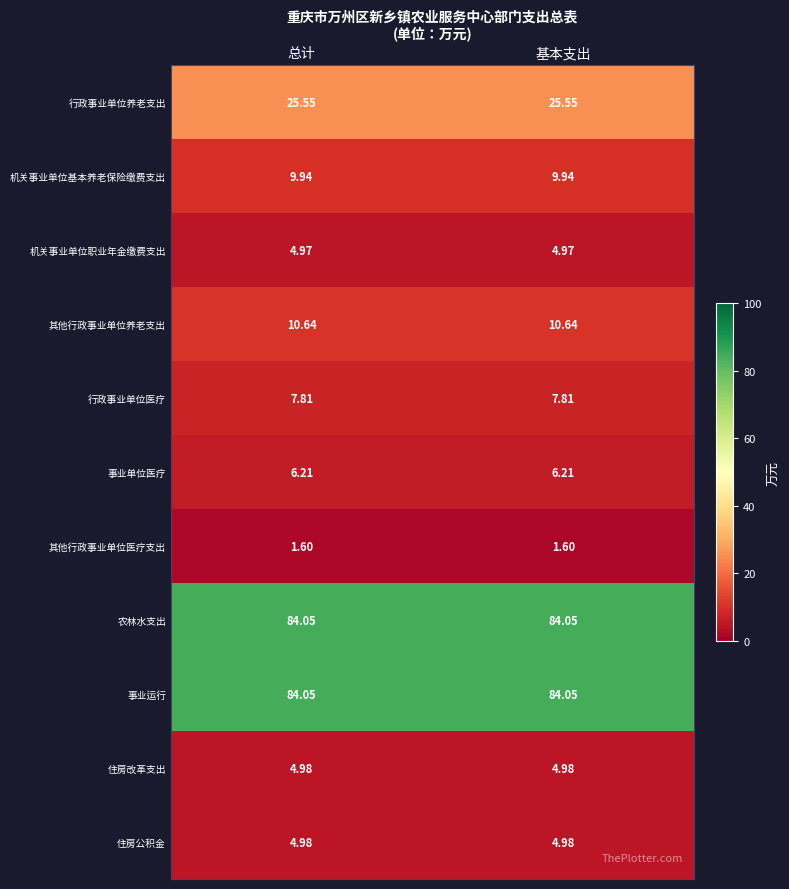

Is the value of 行政事业单位养老支出 at 总计 greater than the value of 住房改革支出 at 基本支出?

Yes